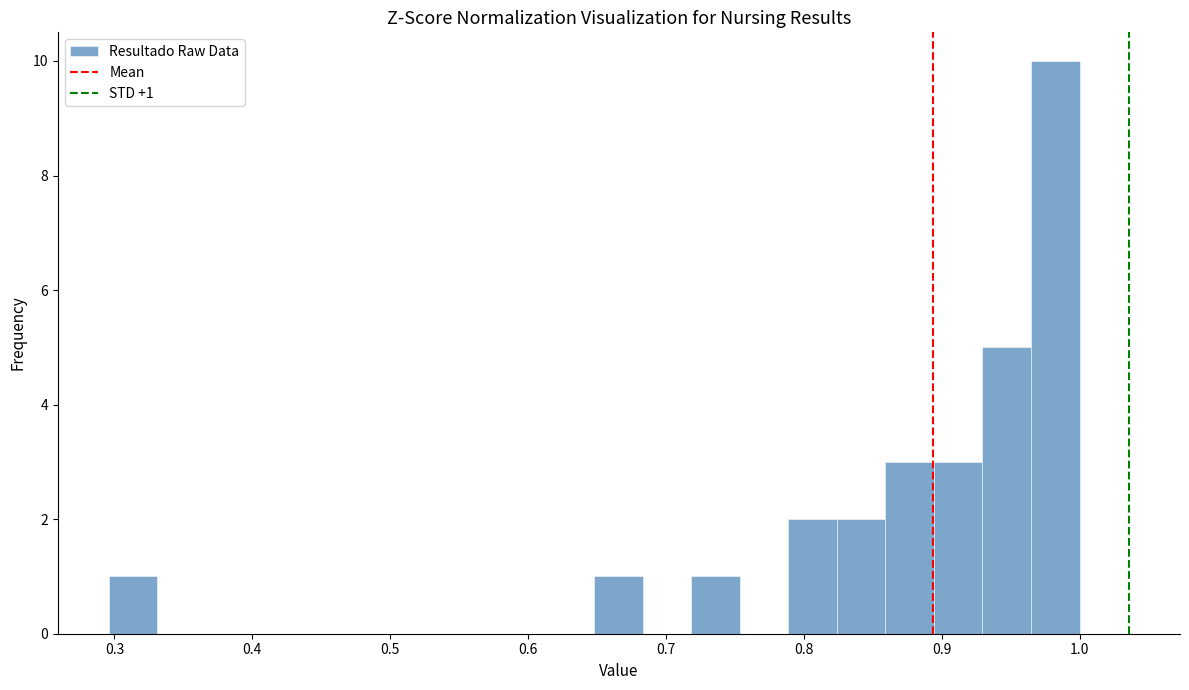

Around what value on the x-axis is the tallest bar? Give the approximate position of its centre, as read against the axis.

0.98